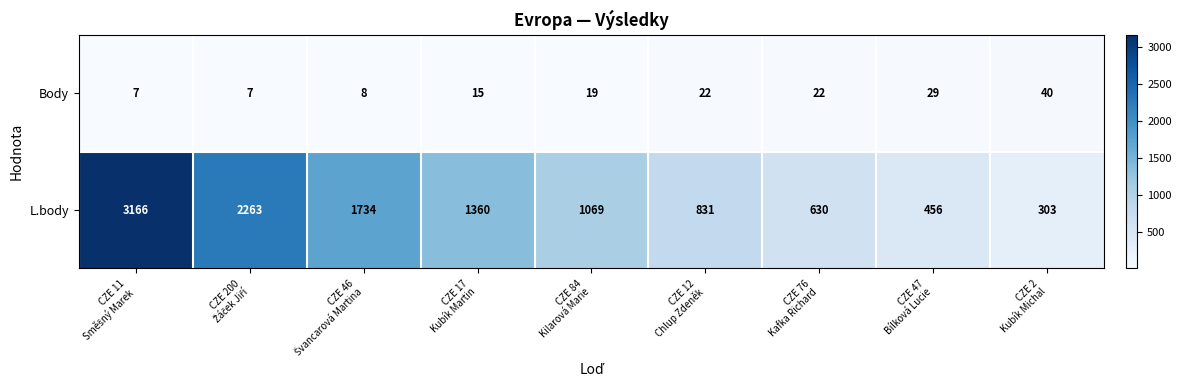

Rank the series by their average value, from lowest to highest.

Body, L.body